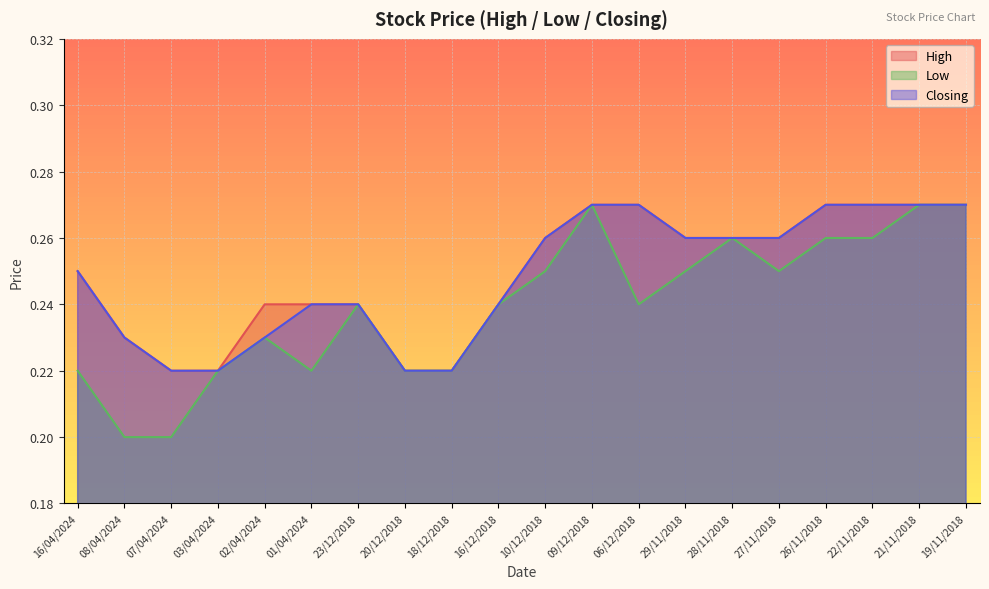

At which category is the sum across all series the highest?

09/12/2018